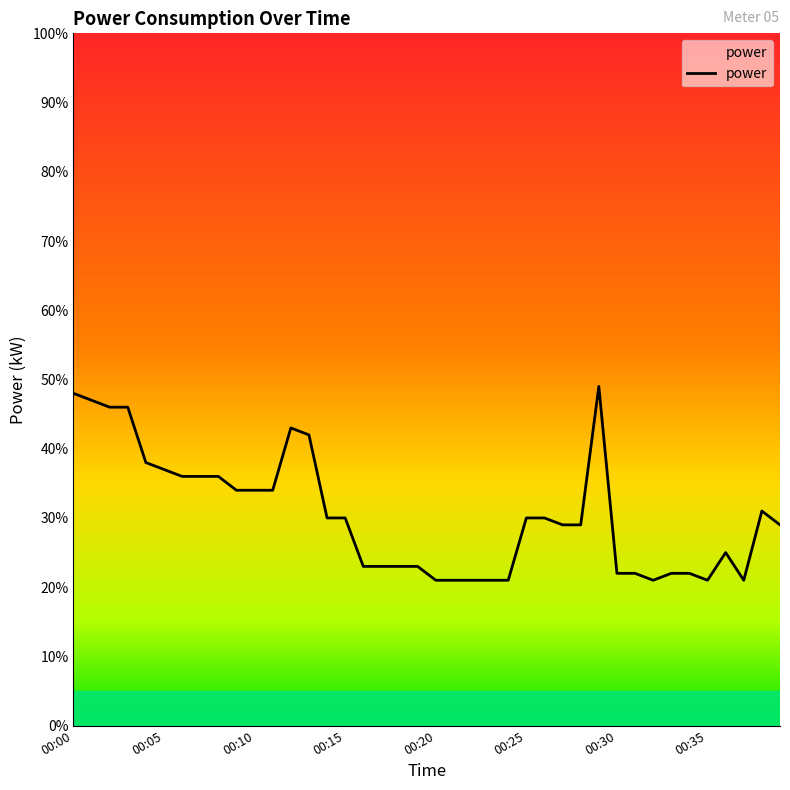

True or false: the data has more than 1 interior local peaks.

True